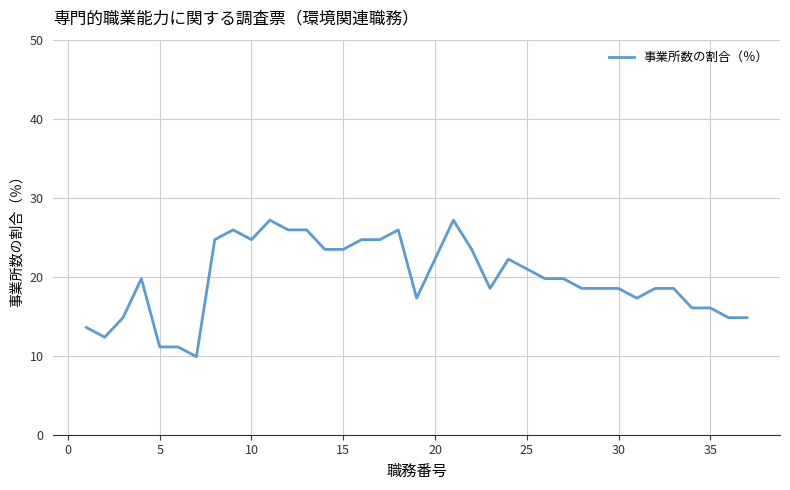

What is the smallest value displayed?

9.9